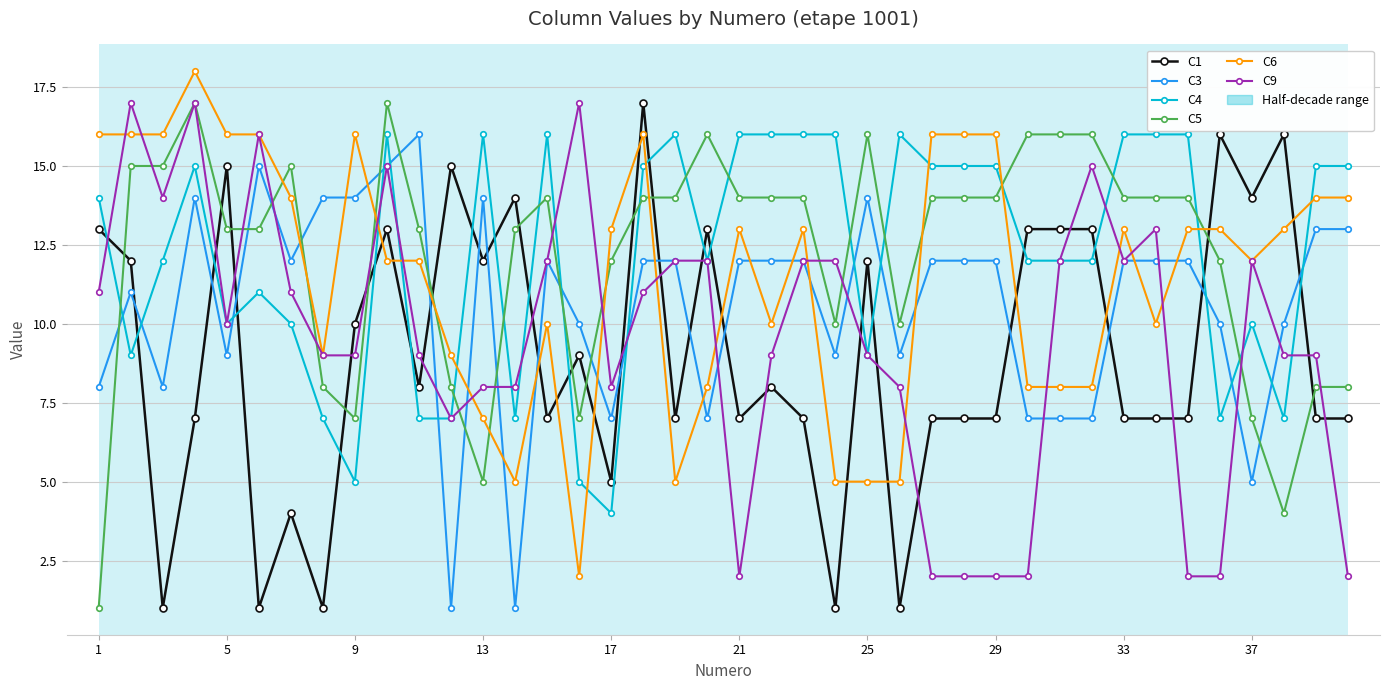

How many data points does each series have?

40